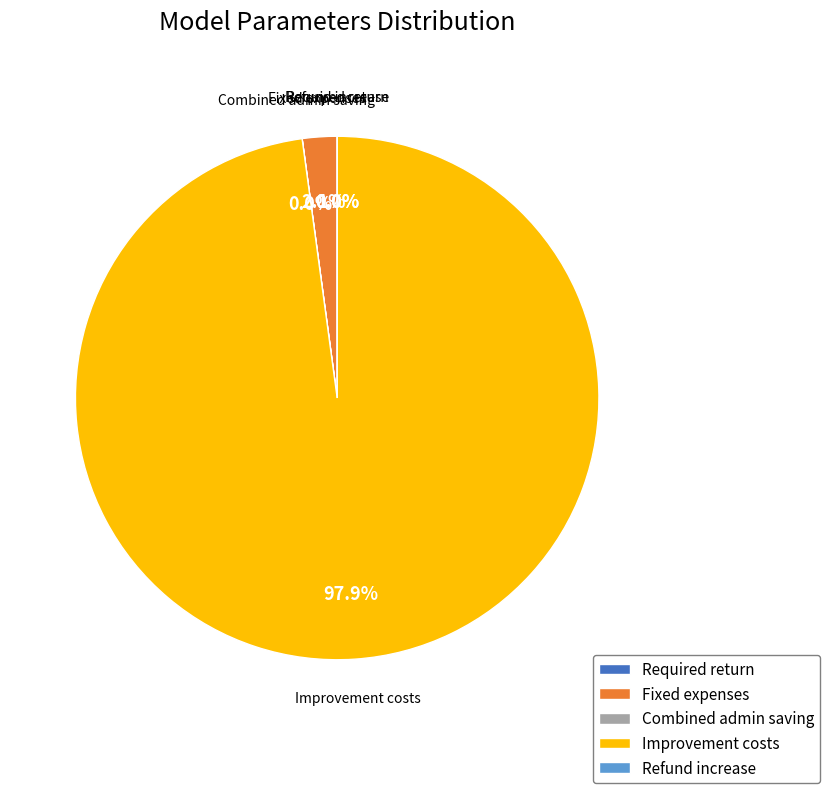

Which slice is the largest?

Improvement costs